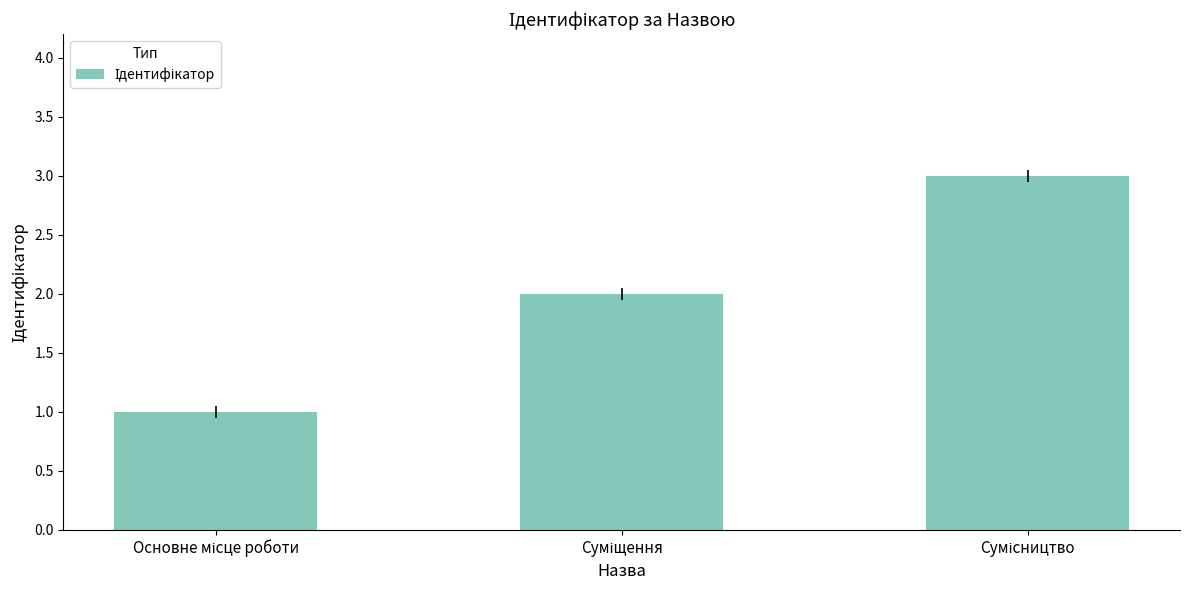

What is the sum of all values?

6